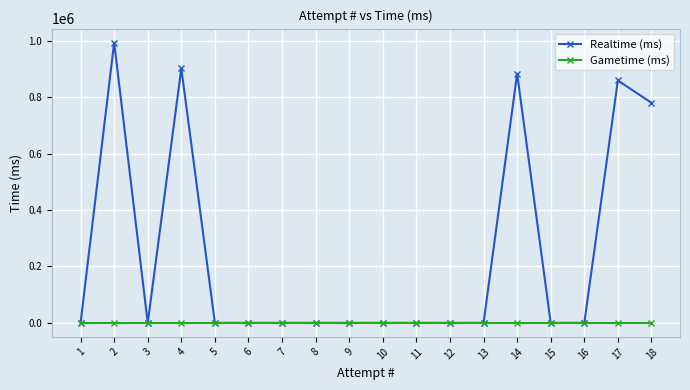

List the series in order of their overall mean, highest first.

Realtime (ms), Gametime (ms)